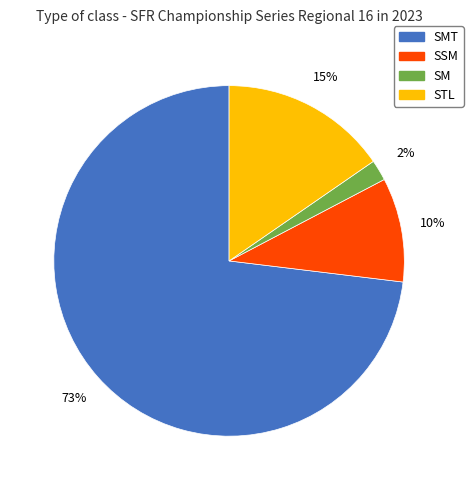

What percentage is the SMT slice, to the nearest percent?

73%